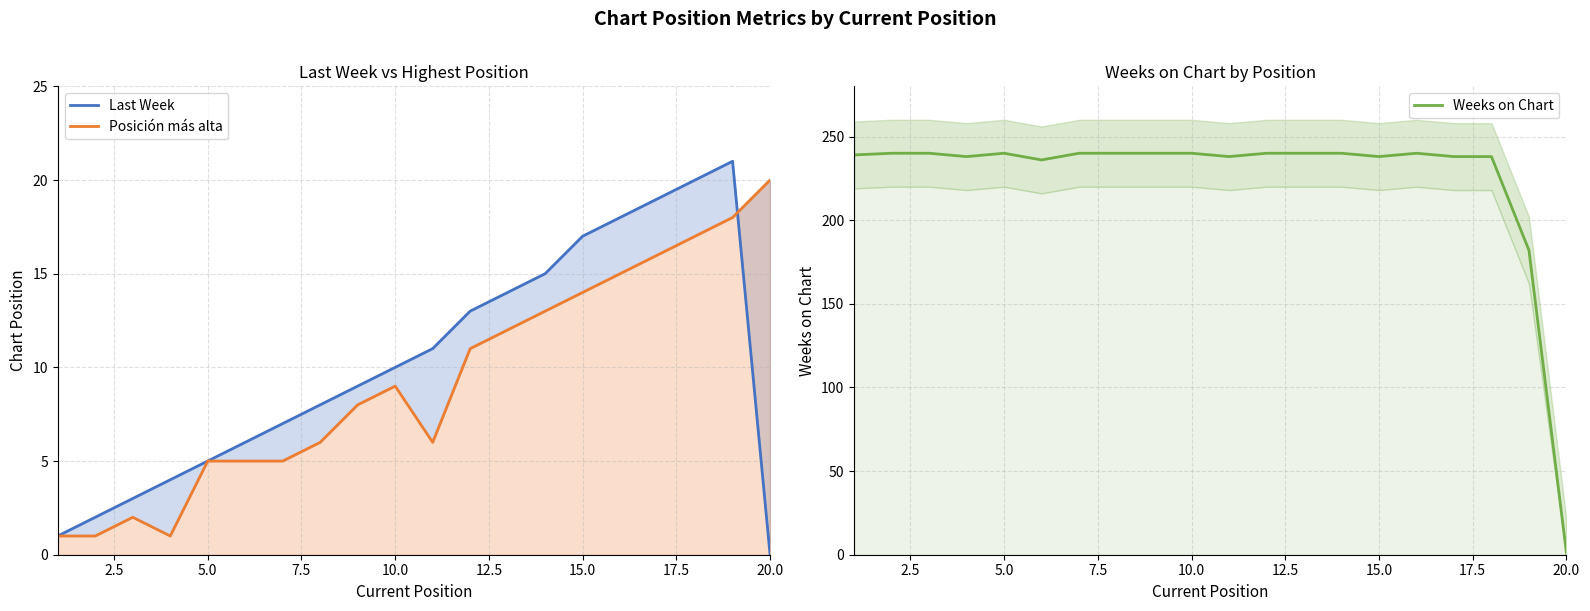

At how many categories does at least one series exceed 99?

19